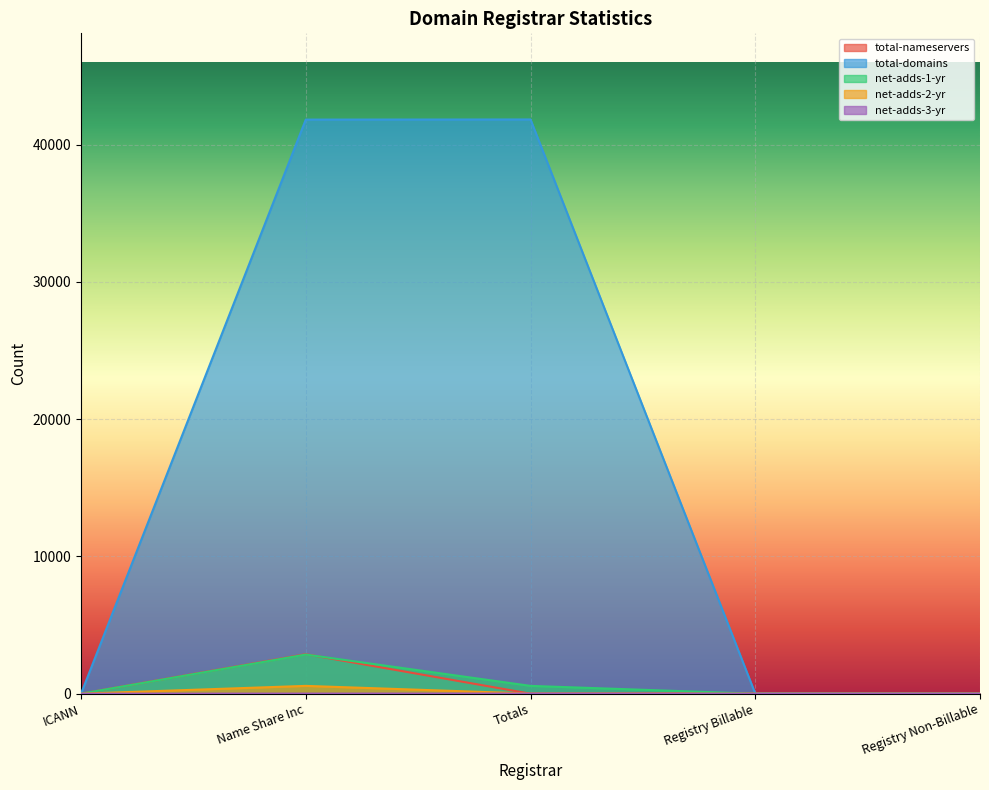

True or false: net-adds-2-yr and total-domains intersect in this chart.

False